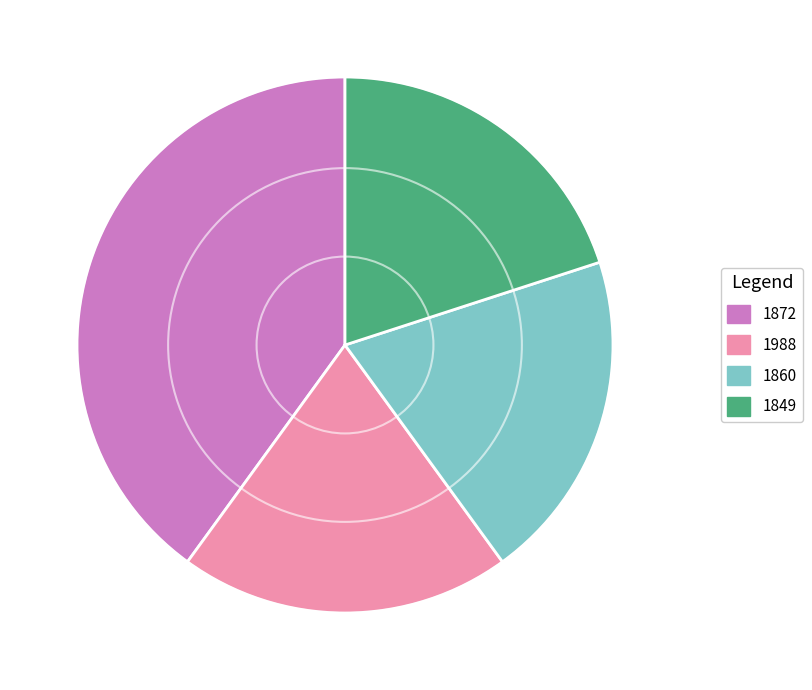

Is it true that 1872 is 50% of the pie?

False